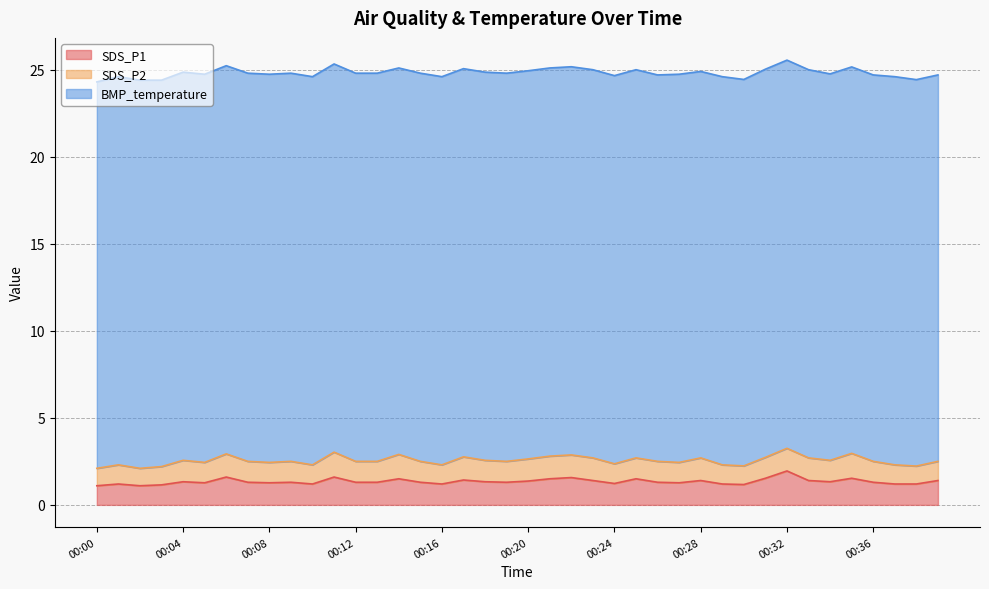

How many categories are shown in the chart?

40